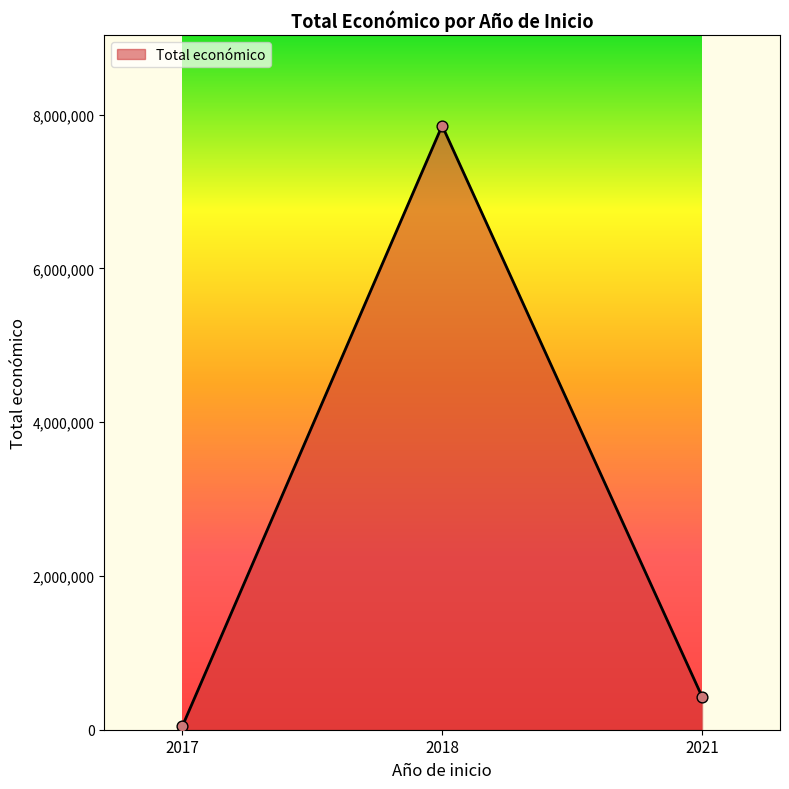

What is the change in value from 2017 to 2018?

+7815833